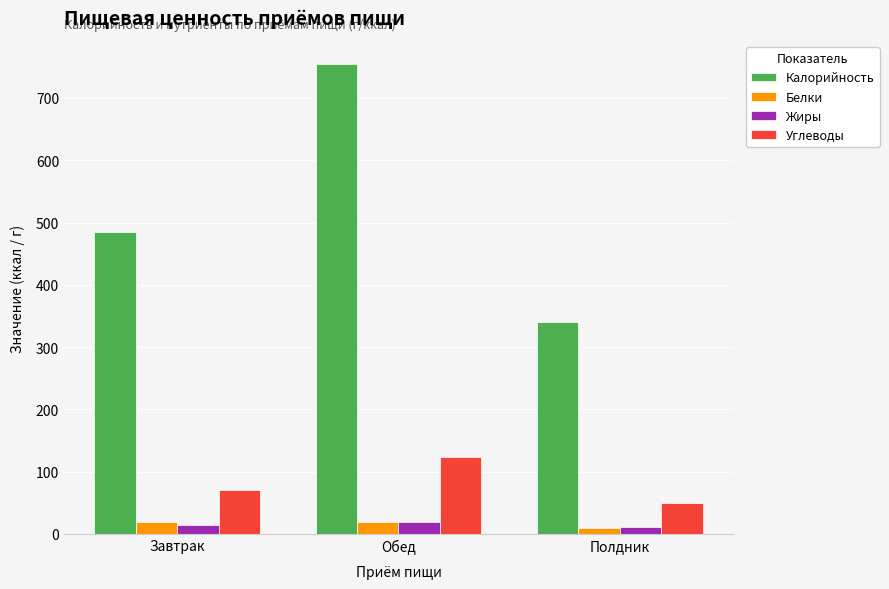

Which label corresponds to the largest value in the chart?

Обед